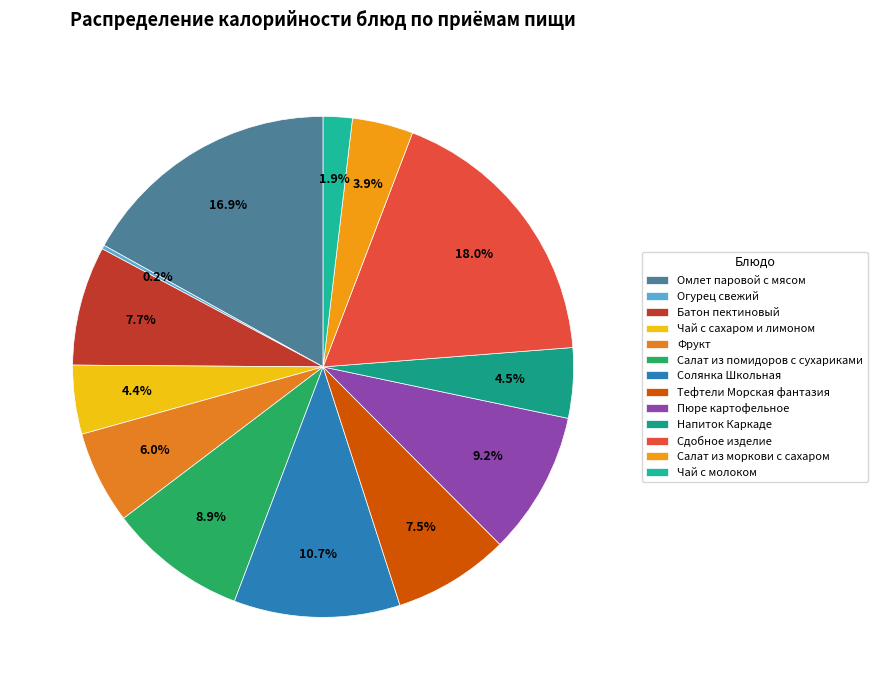

The Напиток Каркаде slice represents 13% of the pie. True or false?

False